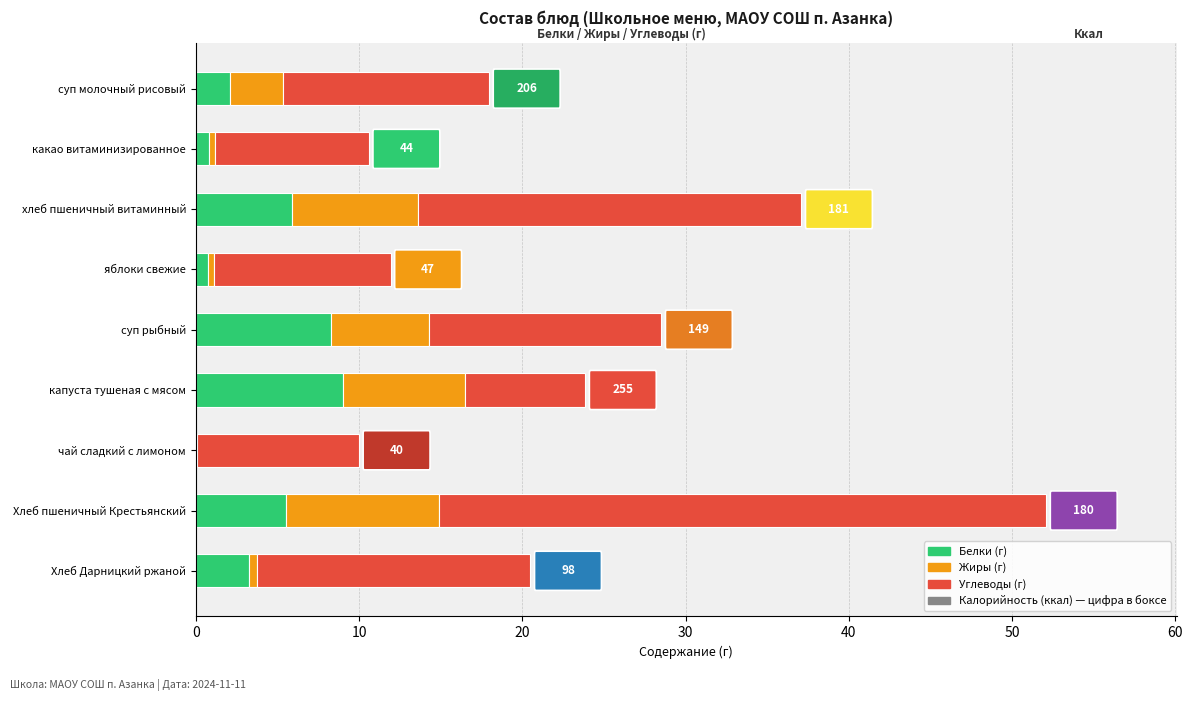

The Белки (г) series shows 2.1 at Хлеб пшеничный Крестьянский. True or false?

False